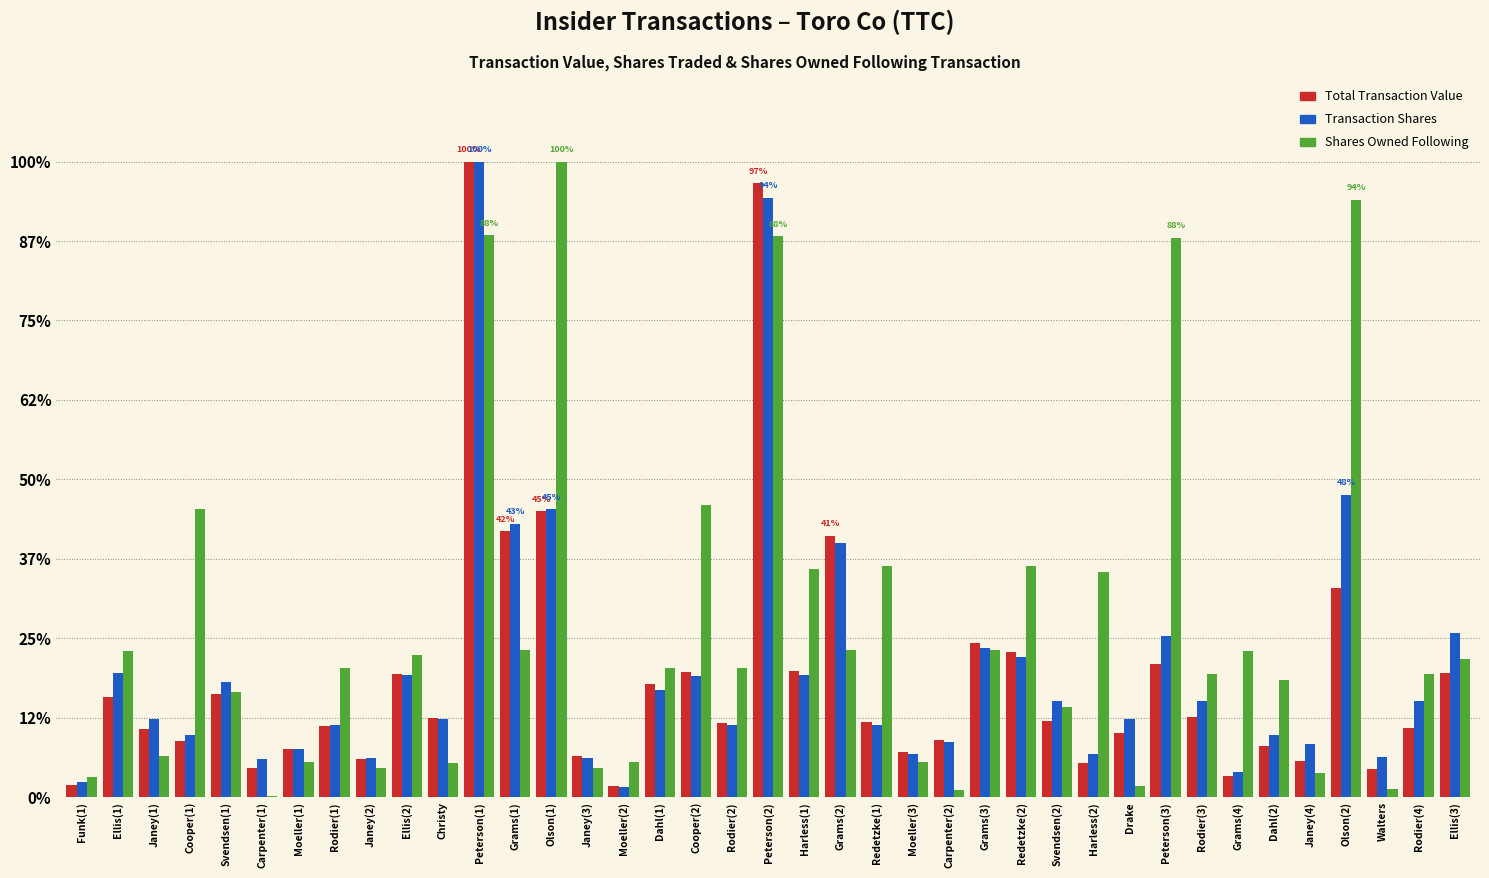

Rank the categories by Transaction Shares value from highest to lowest.

Peterson(1), Peterson(2), Olson(2), Olson(1), Grams(1), Grams(2), Ellis(3), Peterson(3), Grams(3), Redetzke(2), Ellis(1), Ellis(2), Harless(1), Cooper(2), Svendsen(1), Dahl(1), Svendsen(2), Rodier(3), Rodier(4), Christy, Drake, Janey(1), Rodier(1), Rodier(2), Redetzke(1), Dahl(2), Cooper(1), Carpenter(2), Janey(4), Moeller(1), Moeller(3), Harless(2), Walters, Janey(2), Janey(3), Carpenter(1), Grams(4), Funk(1), Moeller(2)